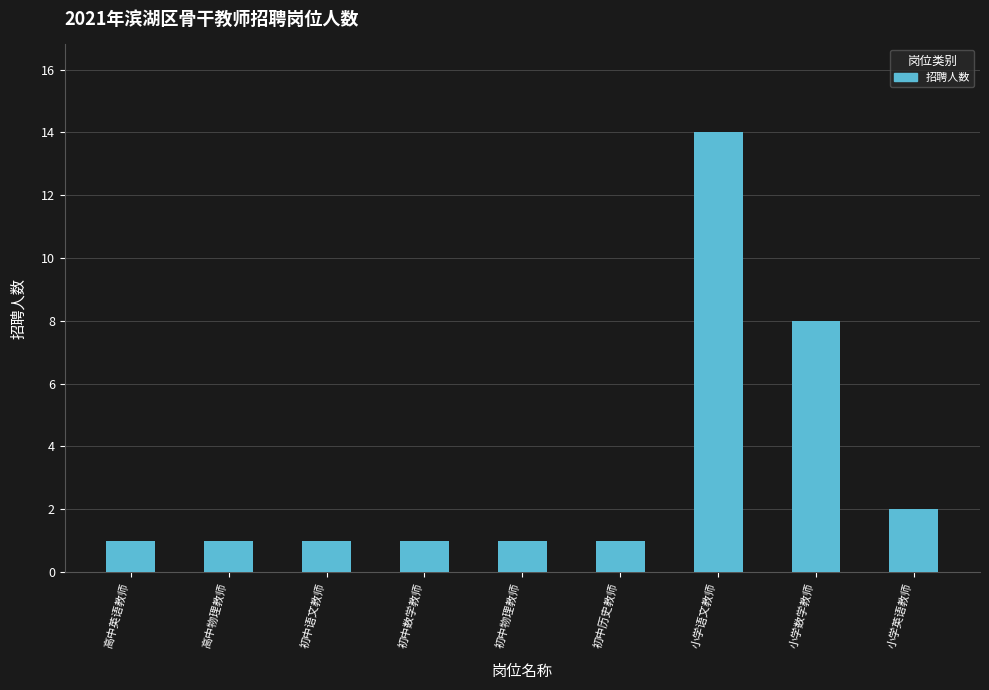

What is the maximum value shown in the chart?

14